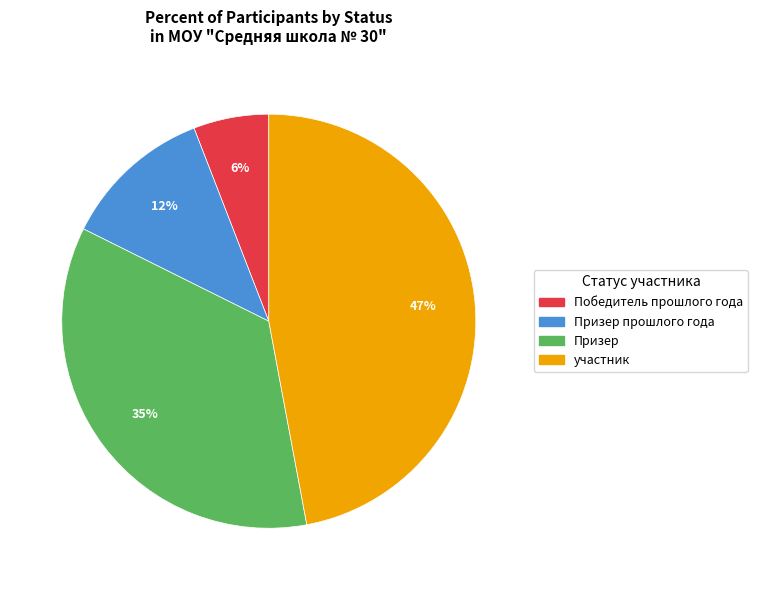

Count the number of slices in the pie.

4